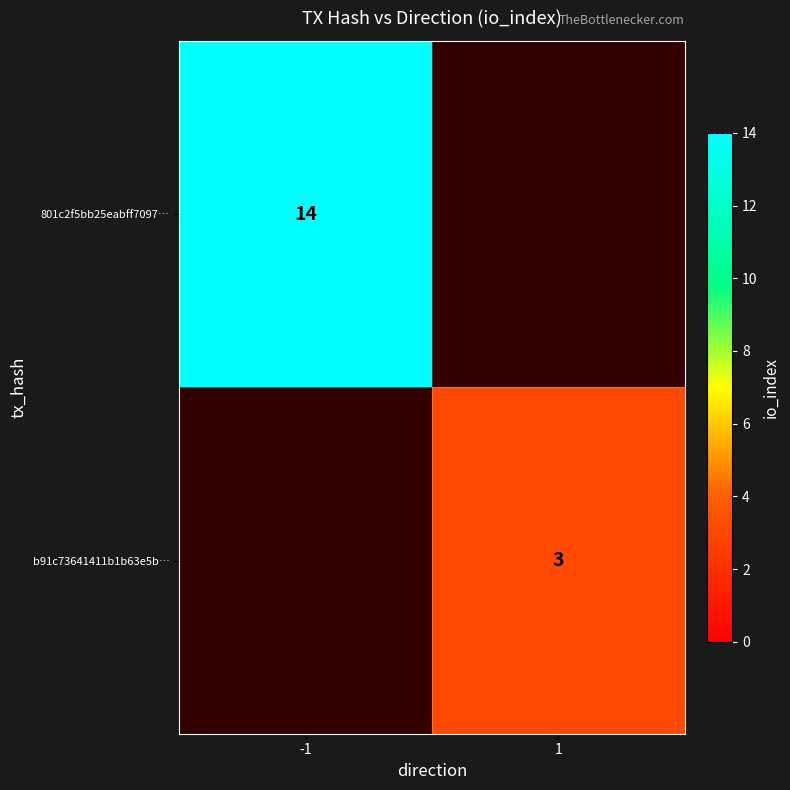

The b91c73641411b1b63e5b… series shows 3 at 1. True or false?

True